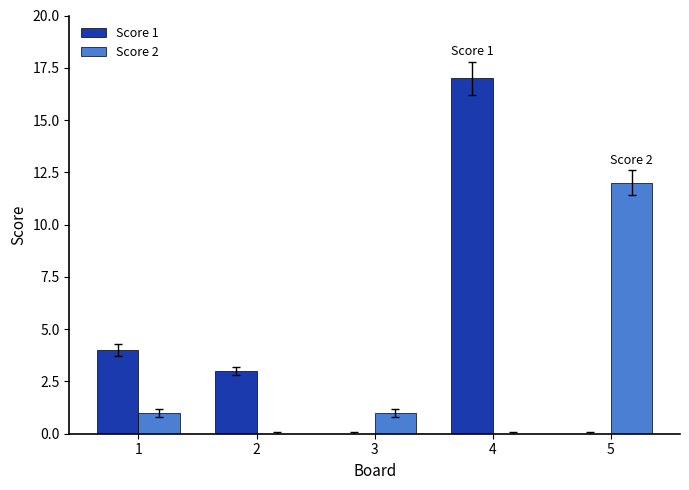

How many groups of bars are there?

5